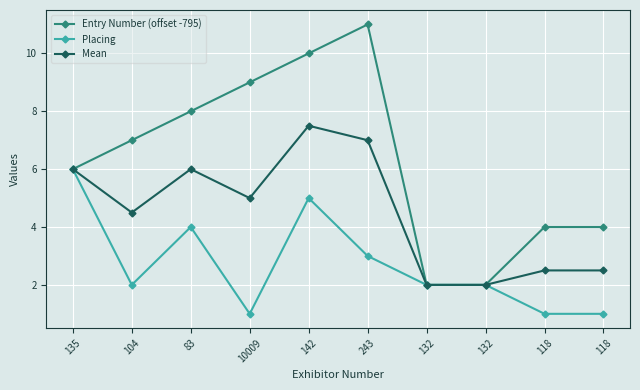

How many values in the Entry Number (offset -795) series are below 7?

5